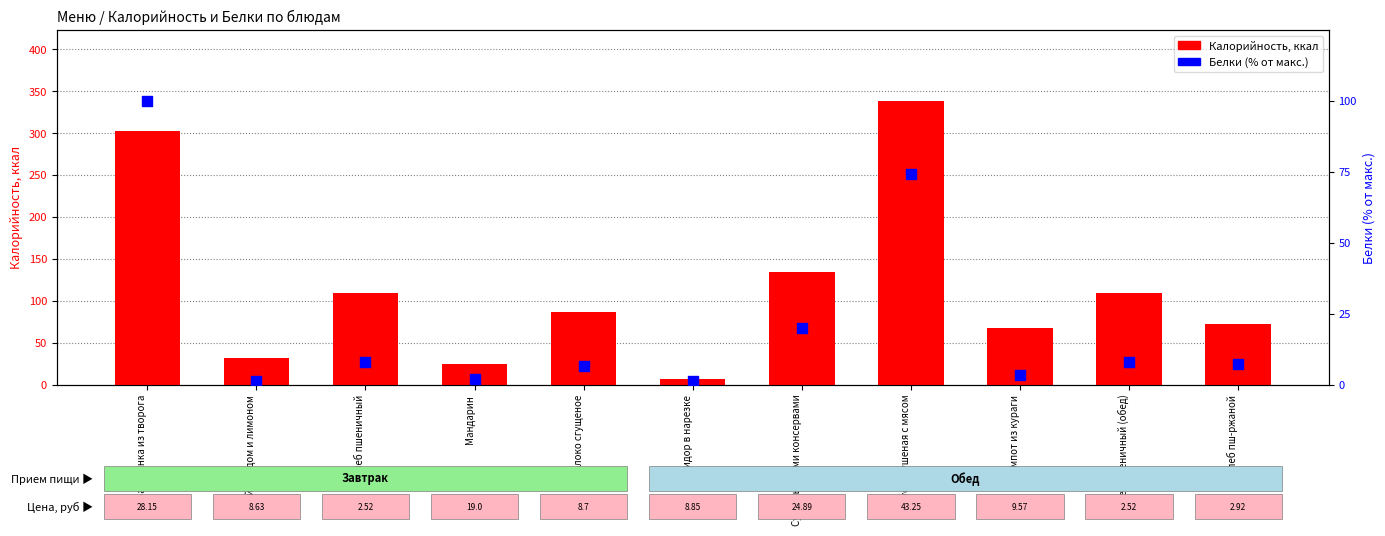

Which series reaches the maximum Y coordinate?

Калорийность, ккал